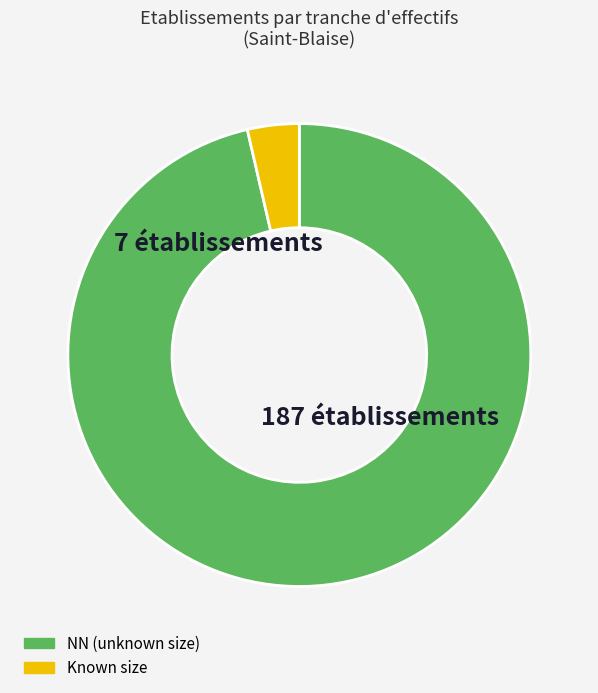

Is there a majority slice in this chart?

Yes